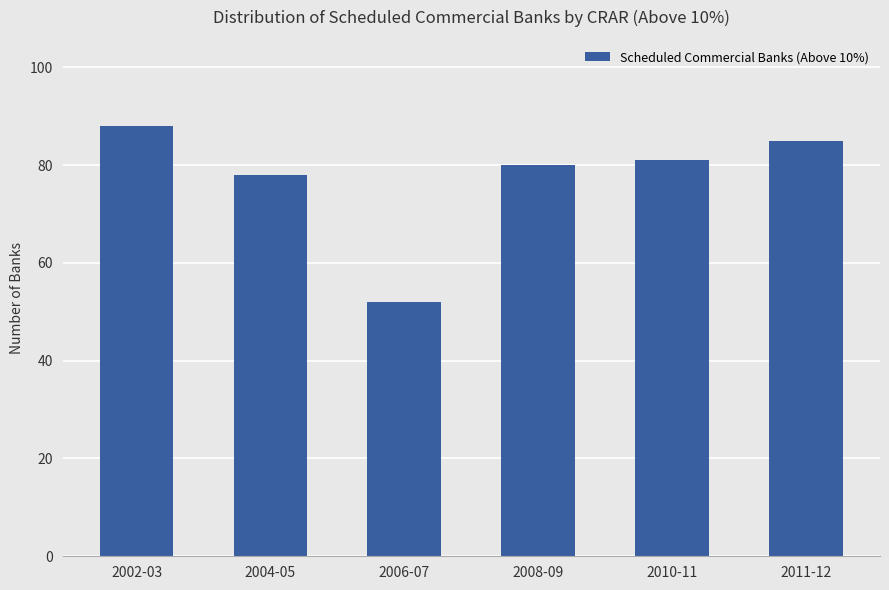

At which label does the data first exceed 81?

2002-03